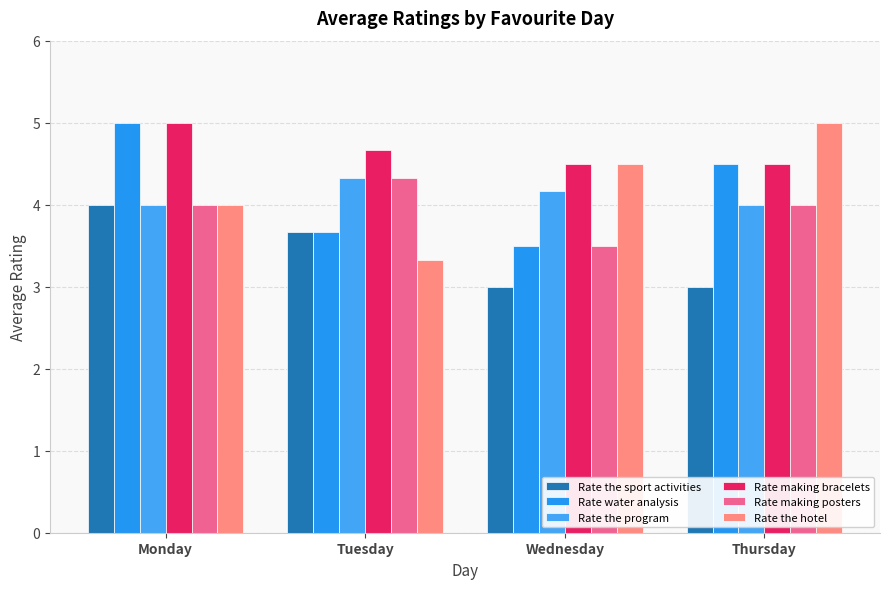

How many data points in Rate water analysis are above 4?

2